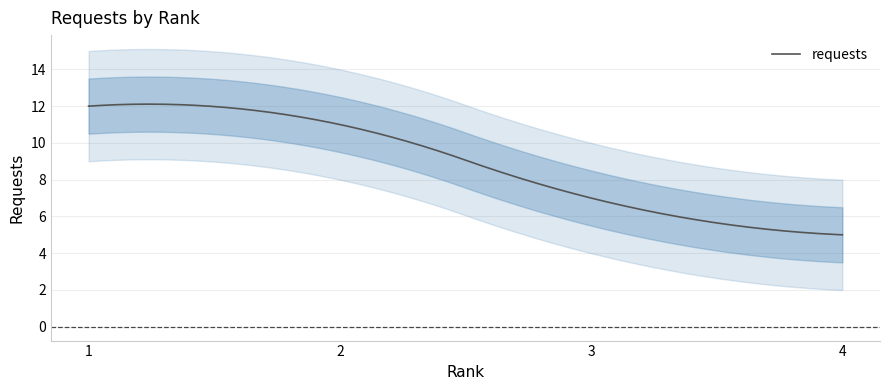

How many data points are less than 11?

2